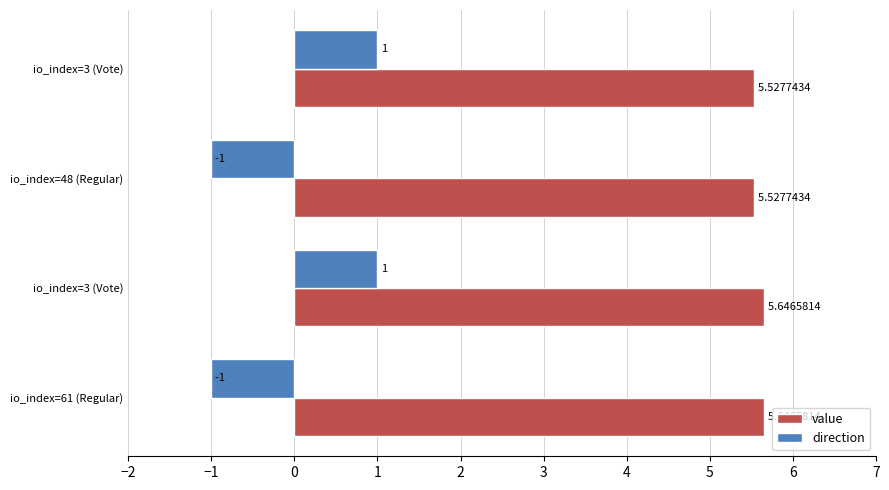

Count the direction values in the range -1 to 1.

4